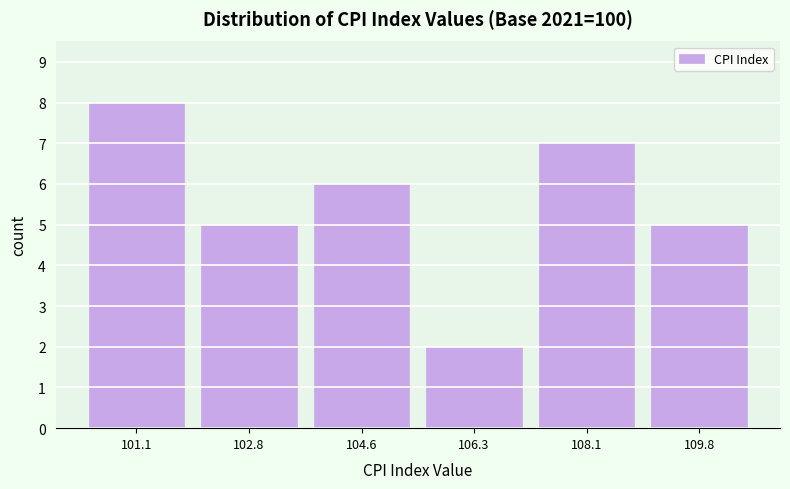

How tall is the bar that spans 105.4 to 107.2 on the x-axis? Neither the bar edges nor the heights are printed on the chart, so give them approximately, as read against the axes.

2